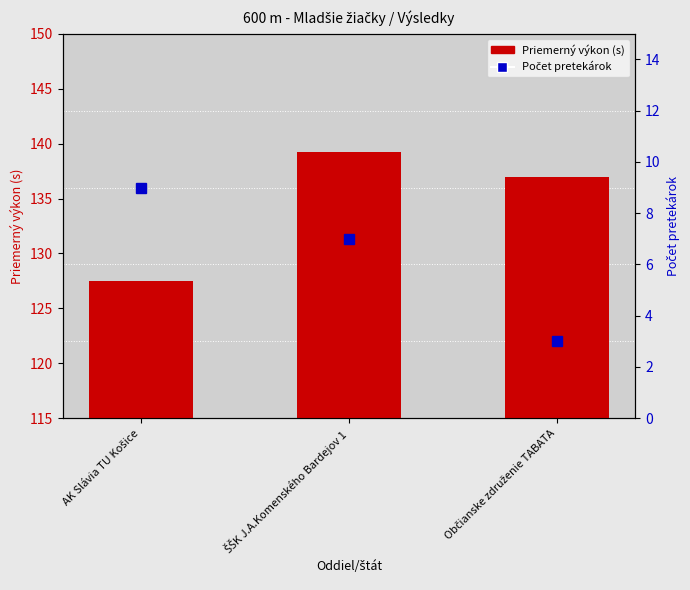

What is the total value across all series at AK Slávia TU Košice?

136.5